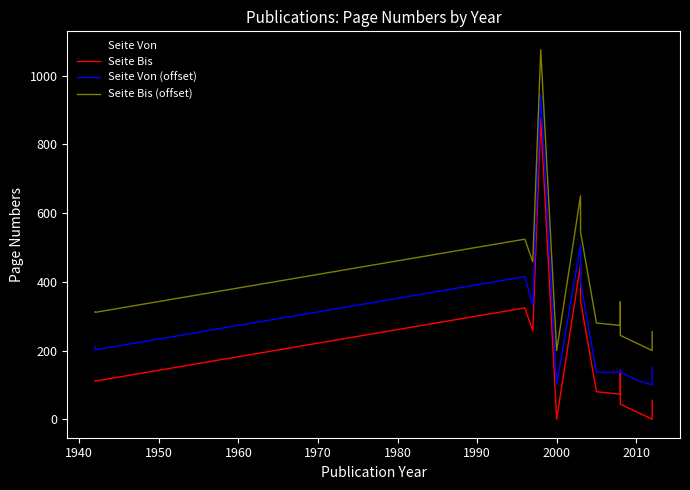

How many lines are shown in the chart?

4